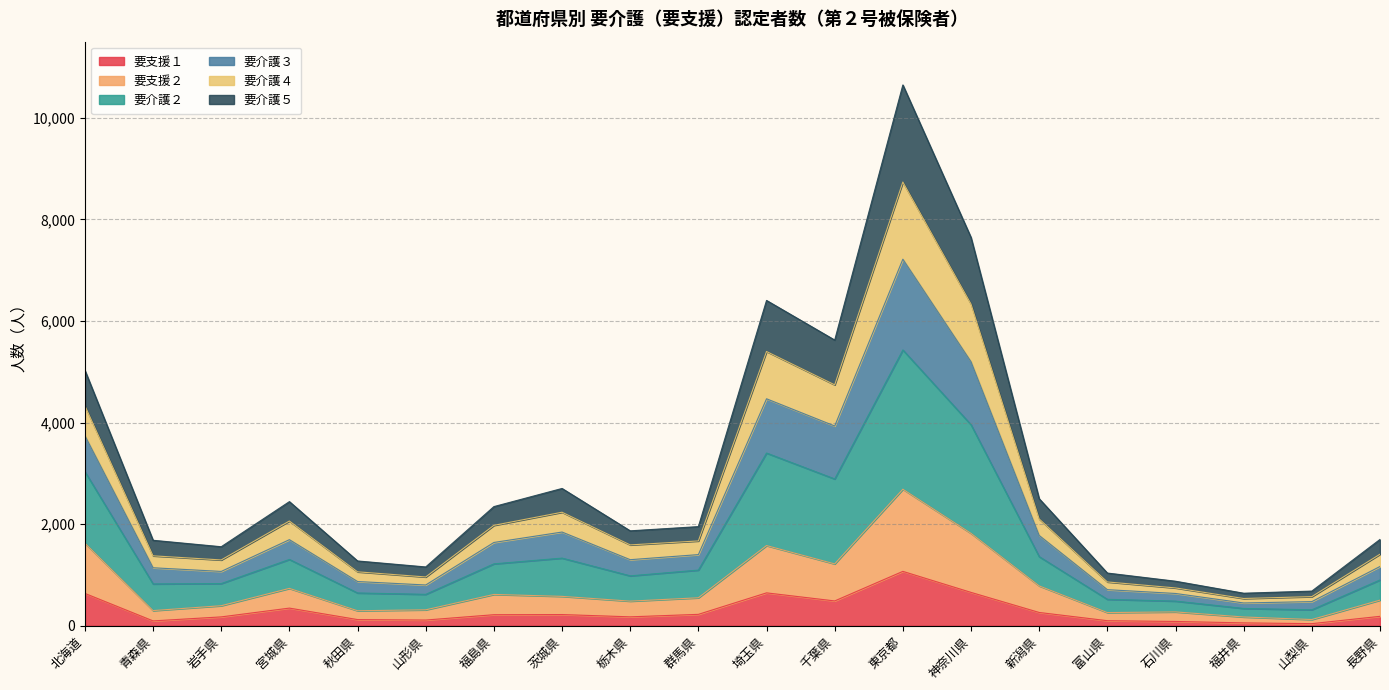

Count the number of categories in the chart.

20